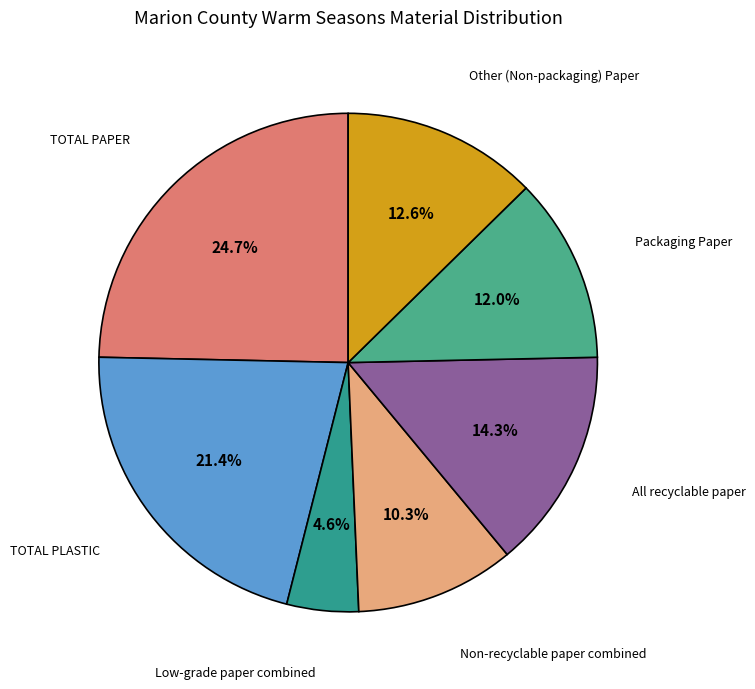

Does any single category account for the majority?

No